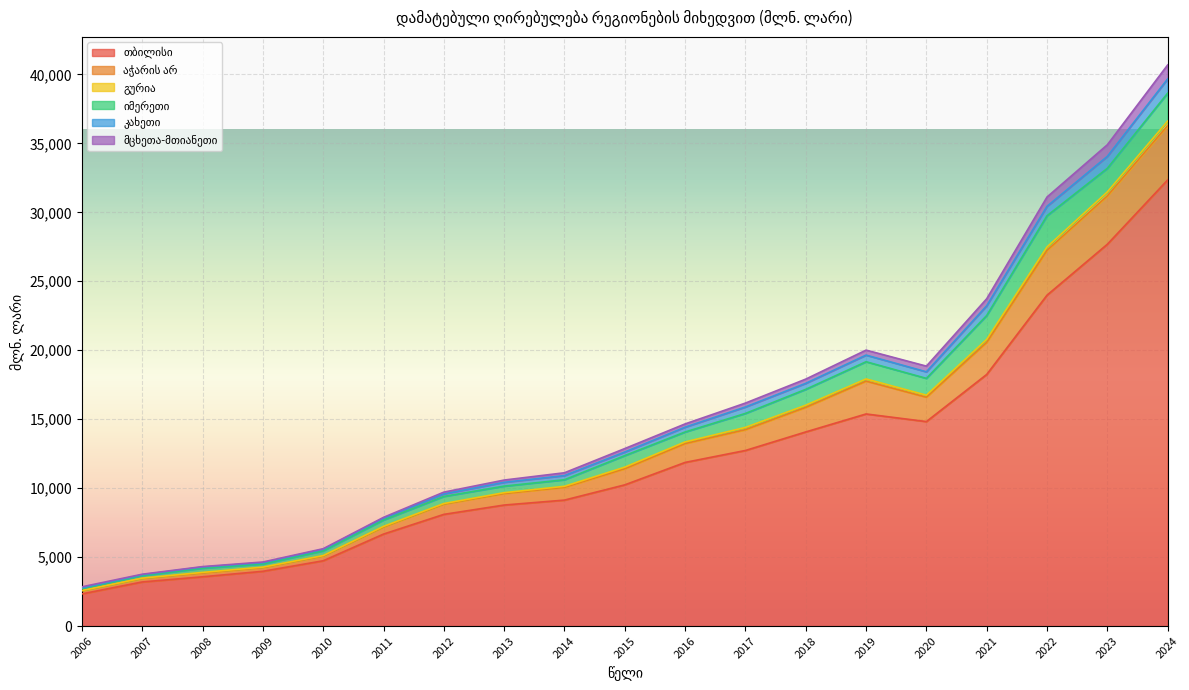

Which has a higher value, 2011 or 2018?

2018